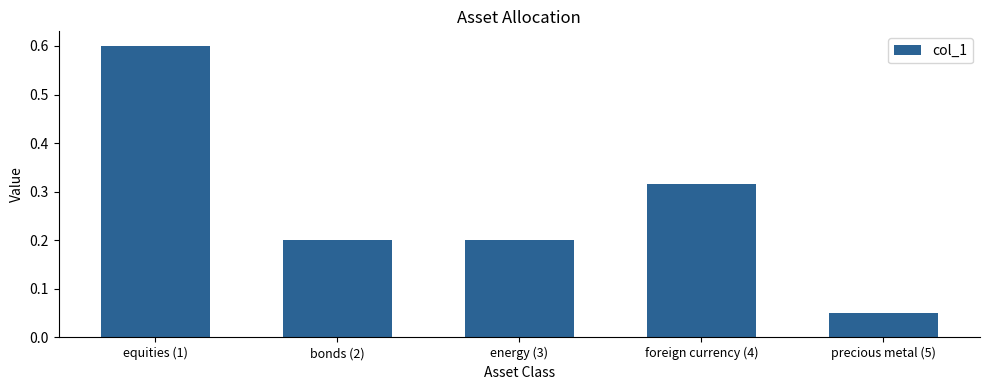

What is the greatest value displayed?

0.6